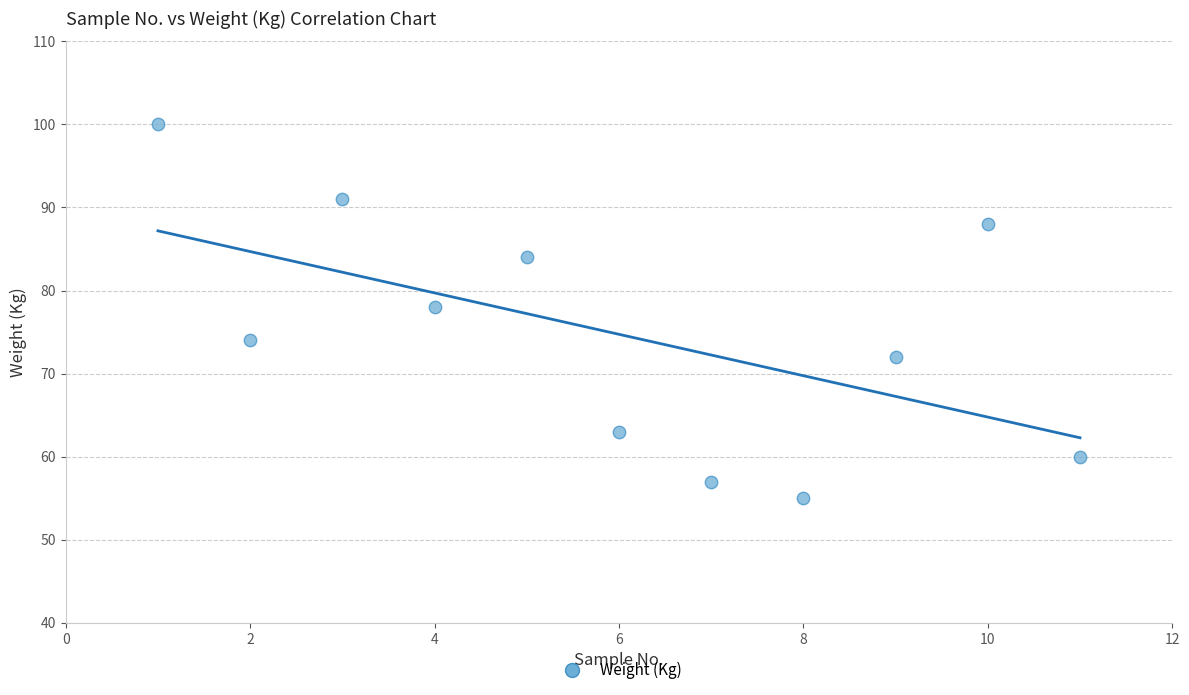

What Y value in the scatter plot is closest to 77?

78